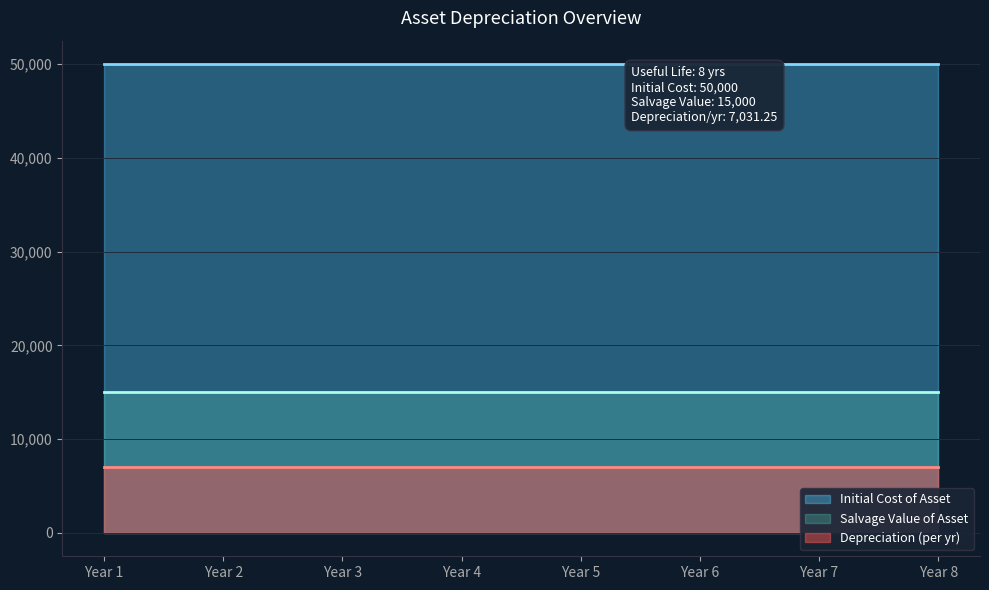

True or false: Salvage Value of Asset has more than 0 points higher than both neighbors.

False